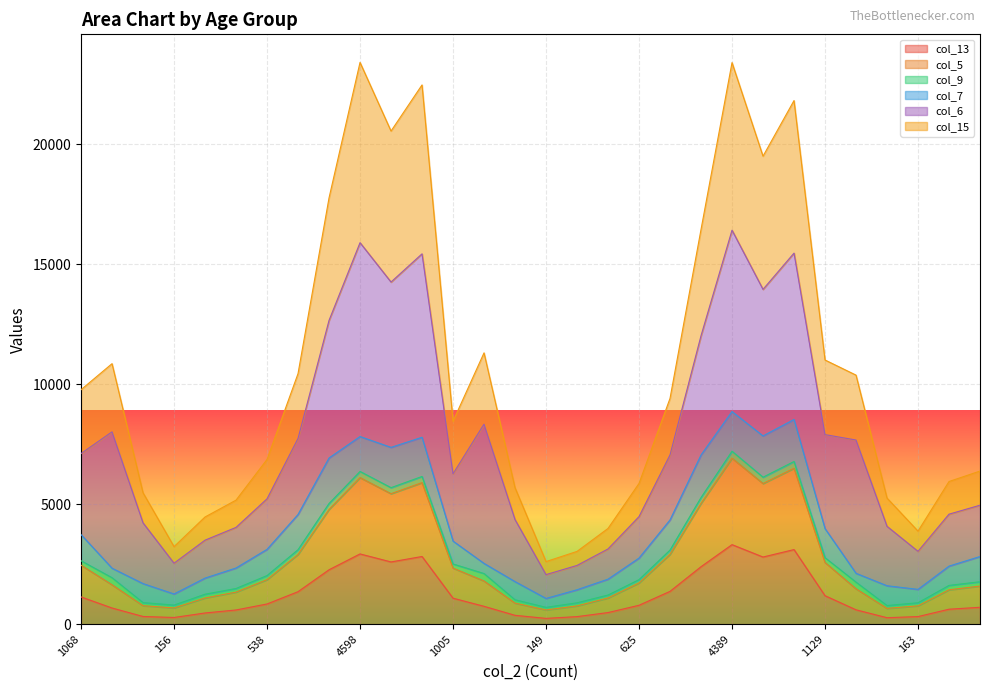

What is the difference between the maximum and second lowest values in the col_5 series?

6432